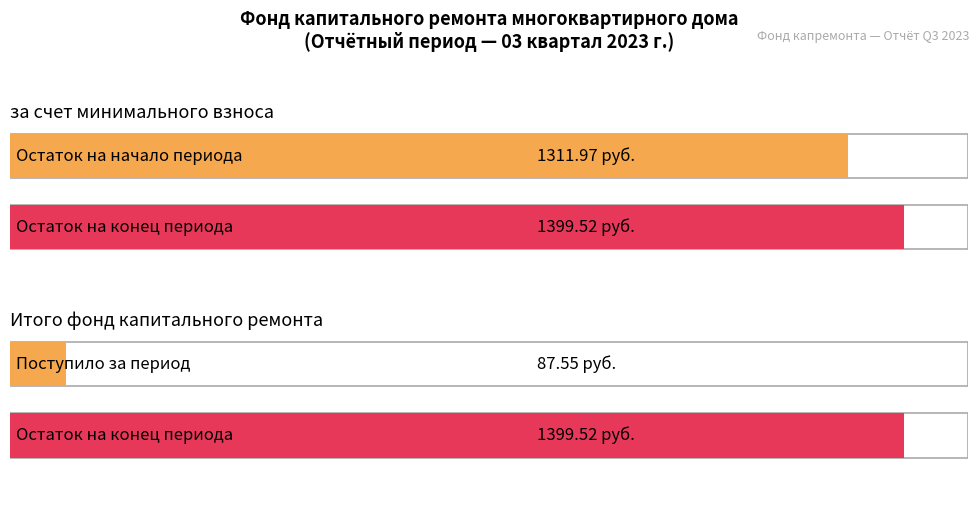

At which category is the sum across all series the highest?

за счет минимального взноса